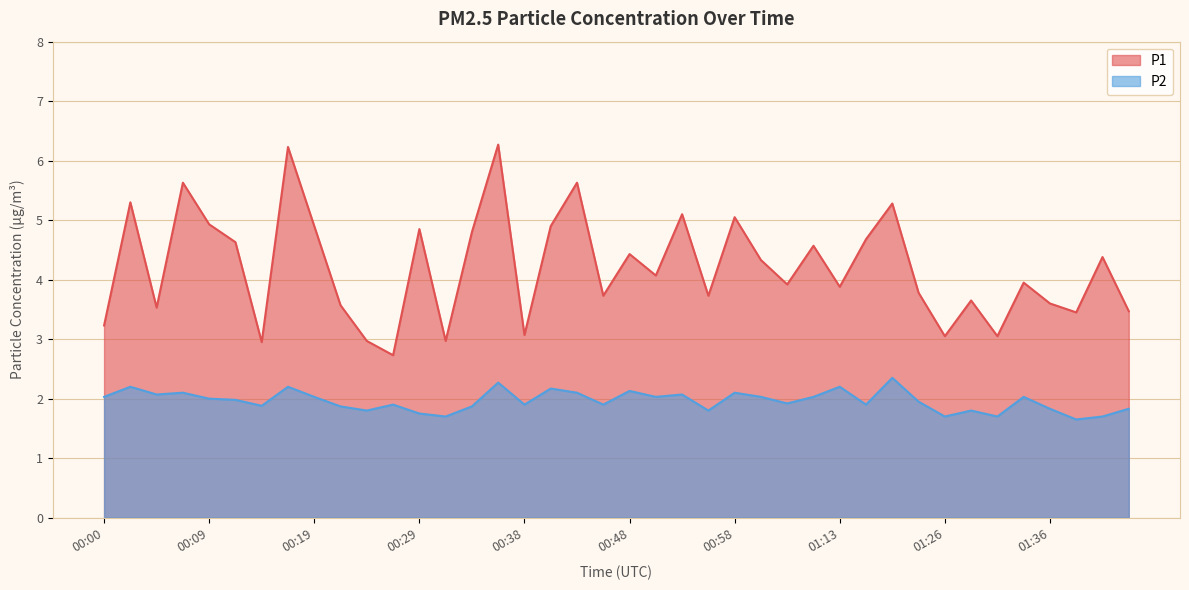

How many lines are shown in the chart?

2